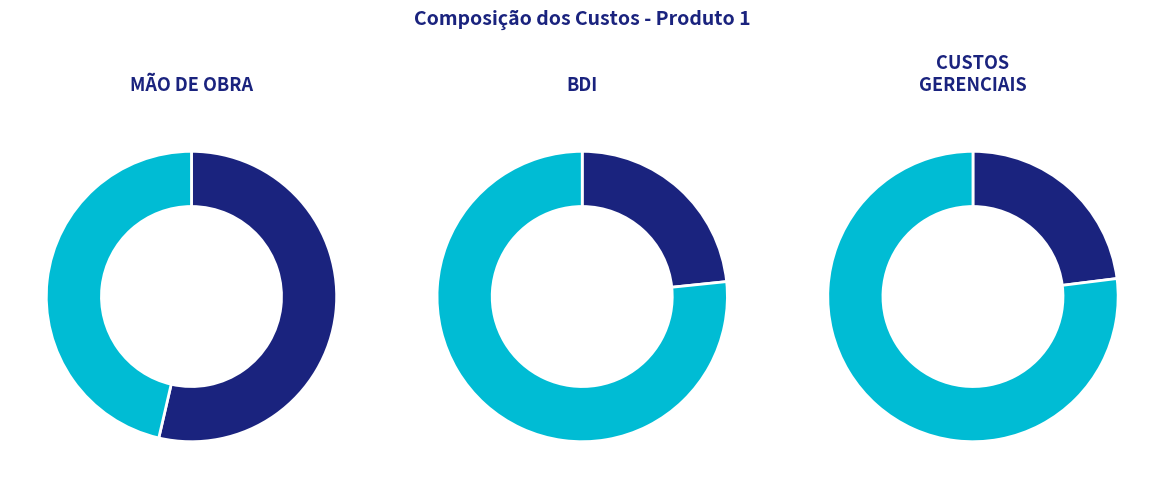

Does any single category account for the majority?

Yes